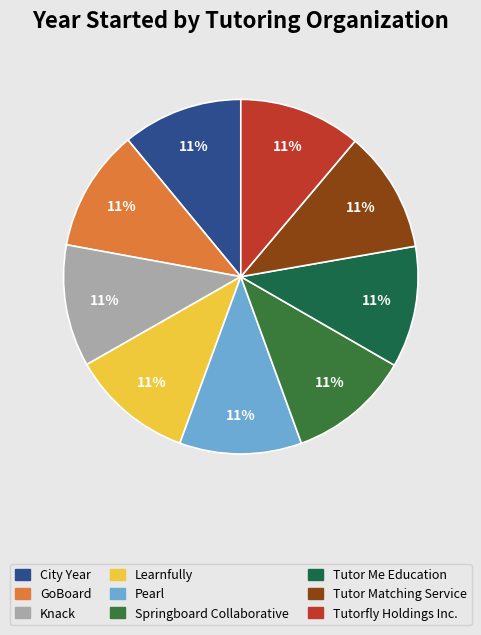

To the nearest percent, what percentage of the pie is Pearl?

11%